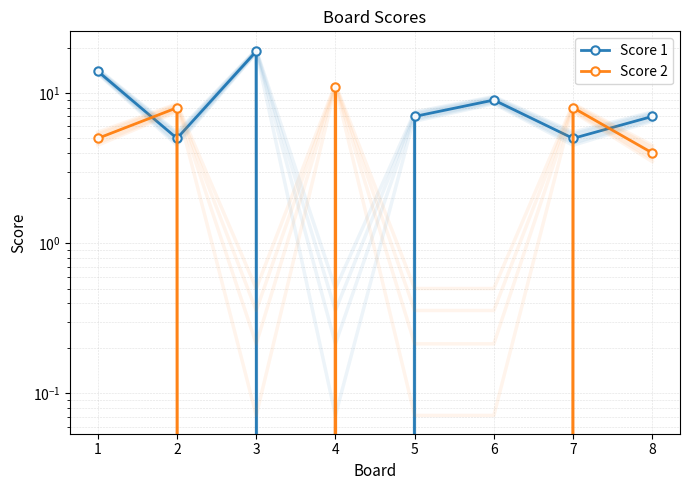

How many categories are shown in the chart?

8